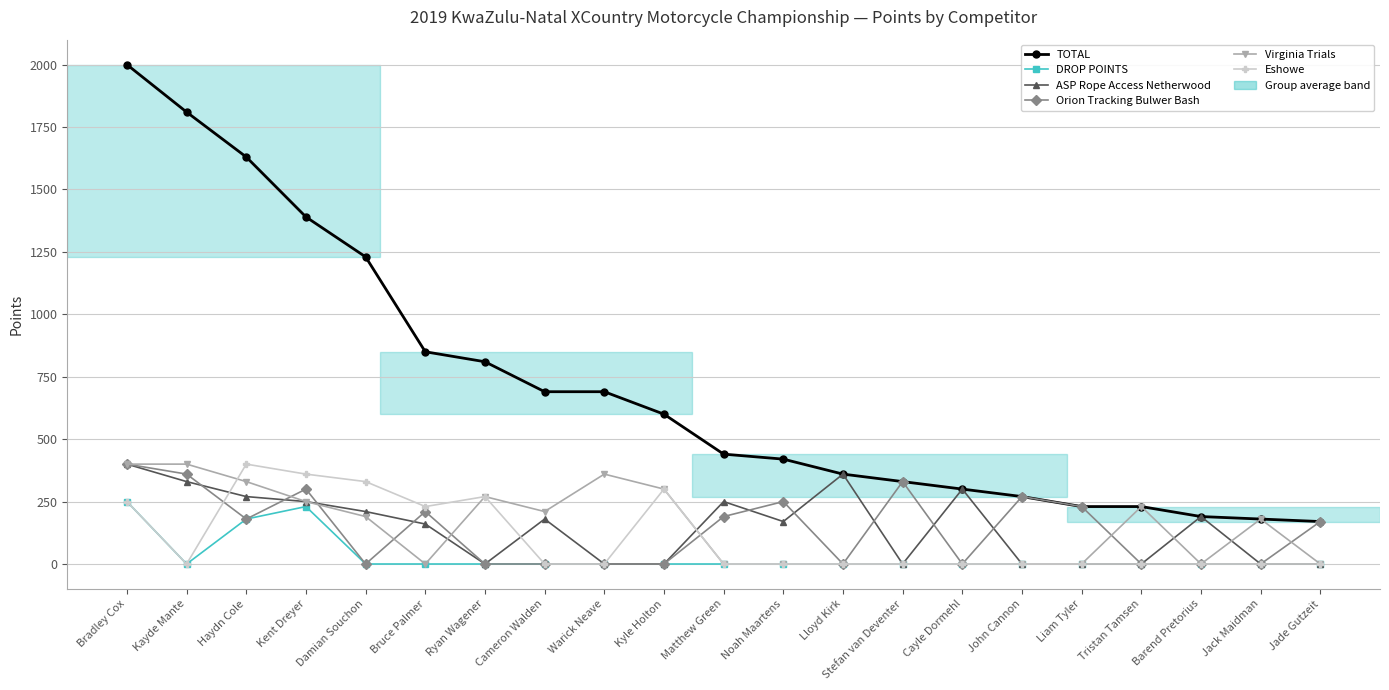

Does the chart display data point markers on the line(s)?

Yes